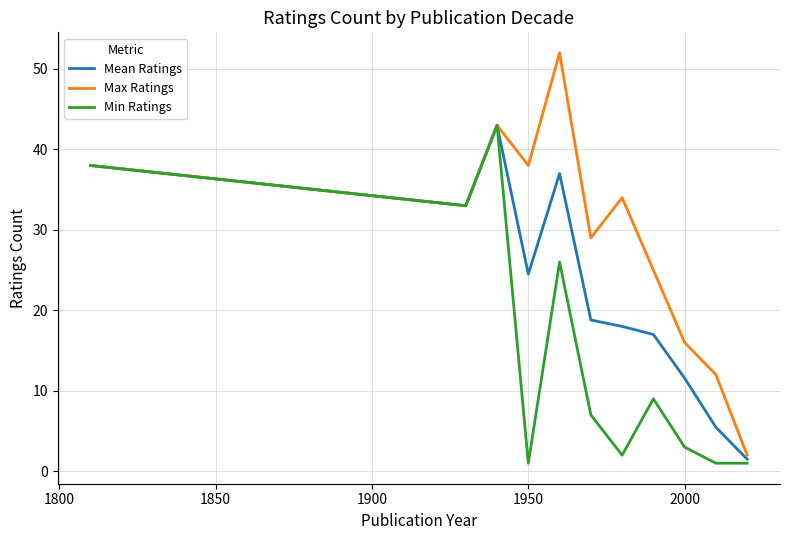

What is the highest value of the Min Ratings series?

43.0